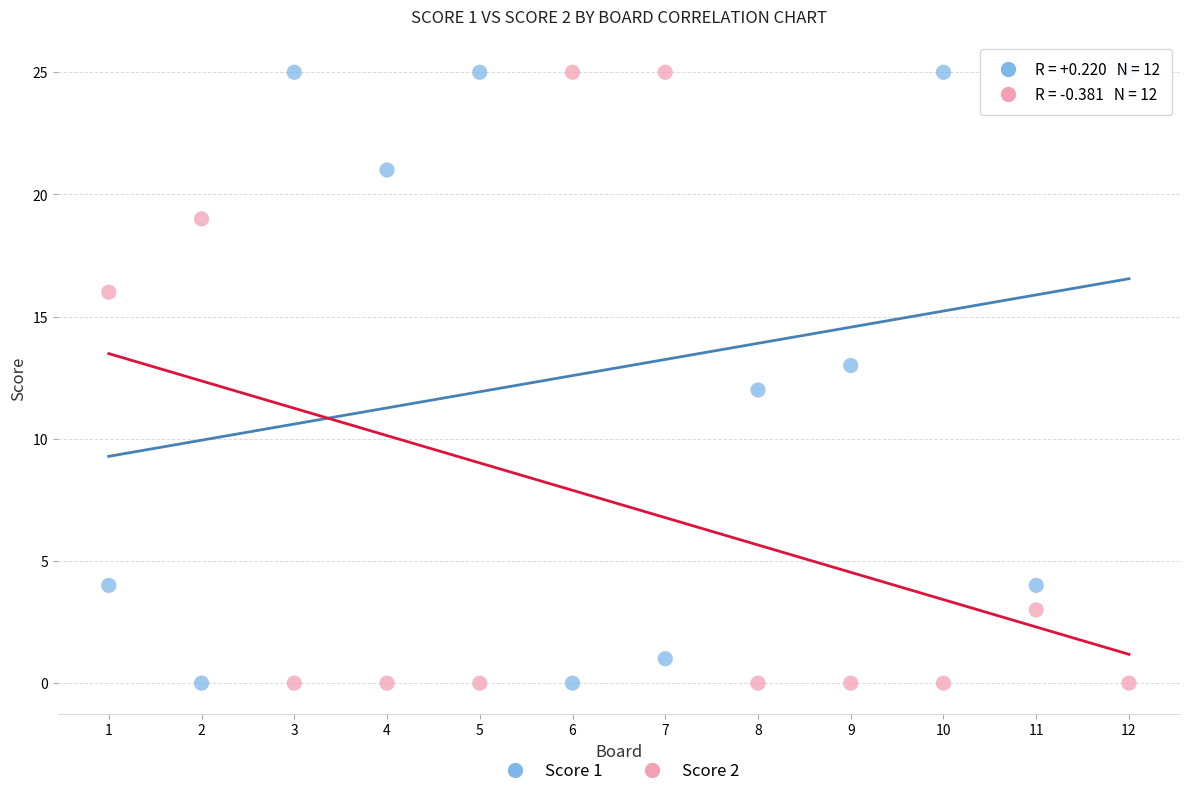

What is the X range (max minus min) for the scatter plot?

11